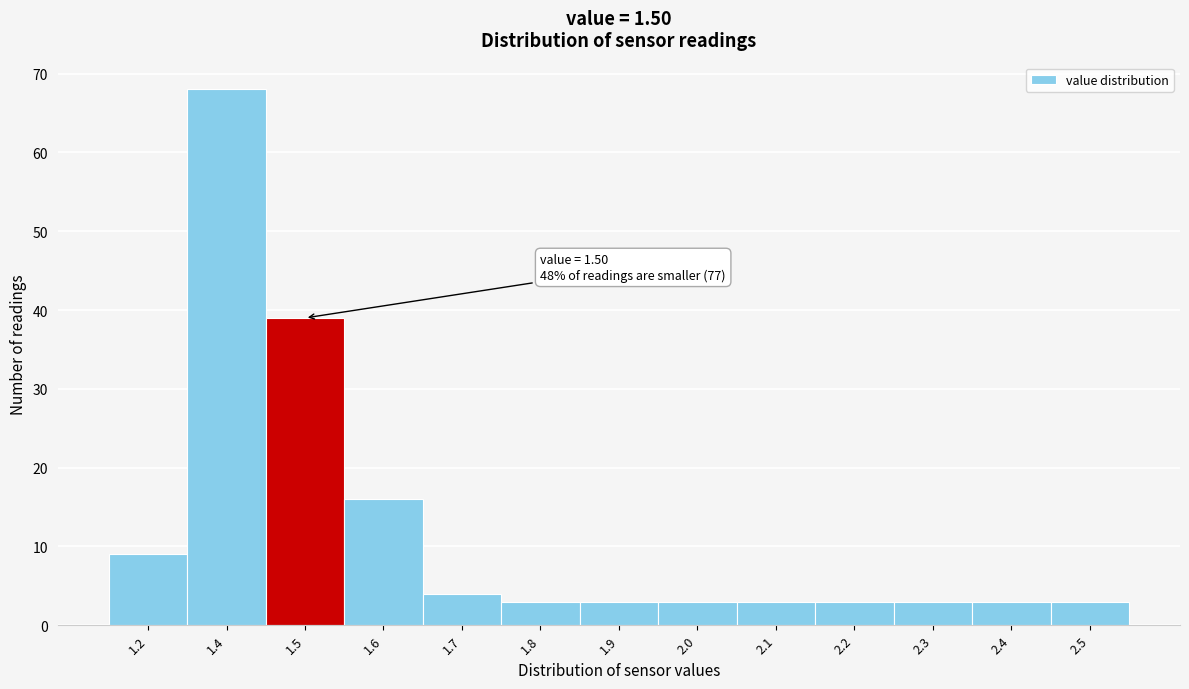

Reading left to right, extract all data points from this chart.

1.2=9	1.4=68	1.5=39	1.6=16	1.7=4	1.8=3	1.9=3	2.0=3	2.1=3	2.2=3	2.3=3	2.4=3	2.5=3